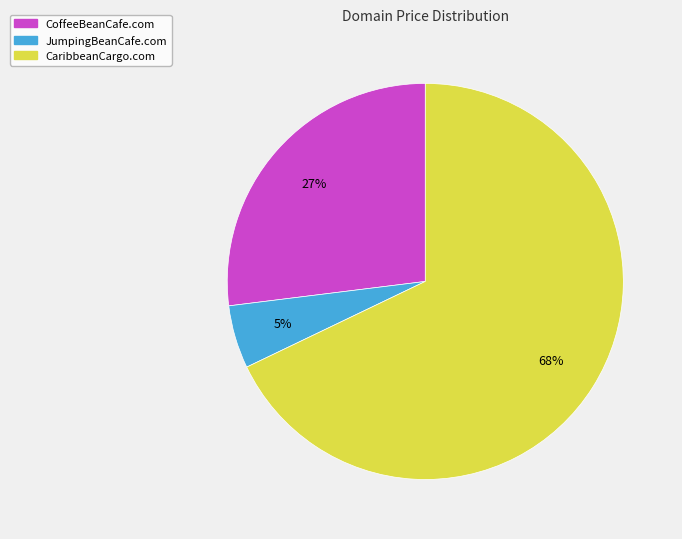

To the nearest percent, what is the difference between the largest and smallest slice percentages?

63%